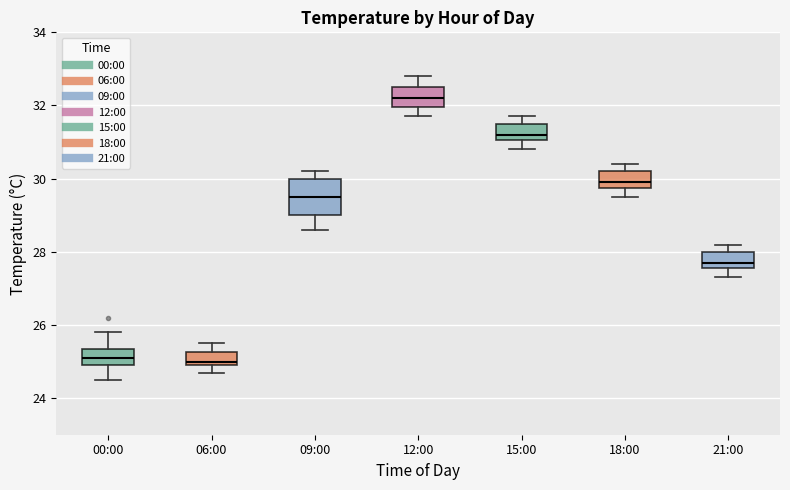

Which box is the tallest, from its lower edge to its upper edge?

09:00